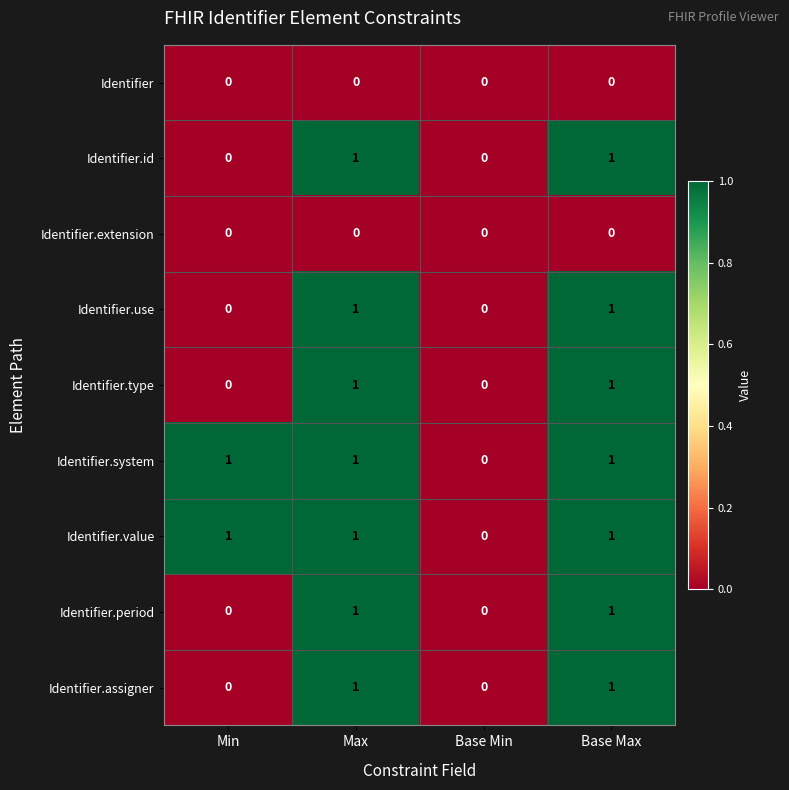

True or false: Identifier.assigner has a value of 2 at Base Max.

False